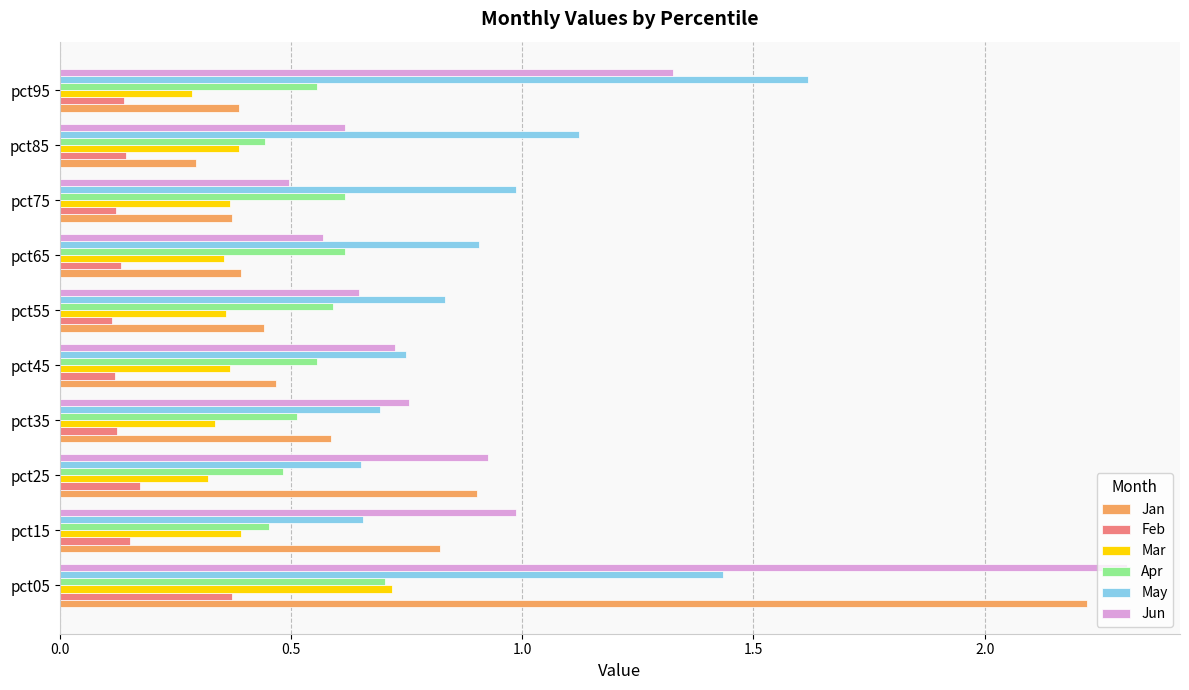

True or false: May has a value of 0.8 at pct95.

False